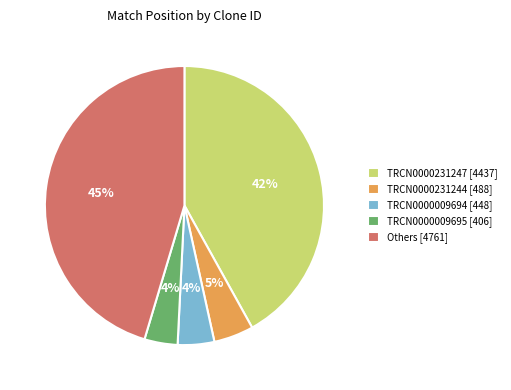

What percentage is the TRCN0000231244 [488] slice, to the nearest percent?

5%